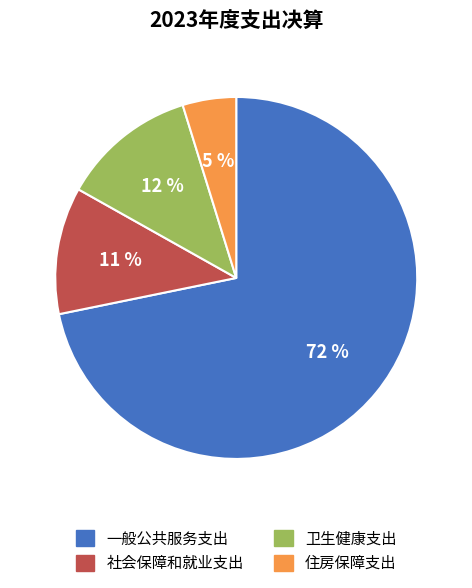

Between 一般公共服务支出 and 社会保障和就业支出, which is larger?

一般公共服务支出